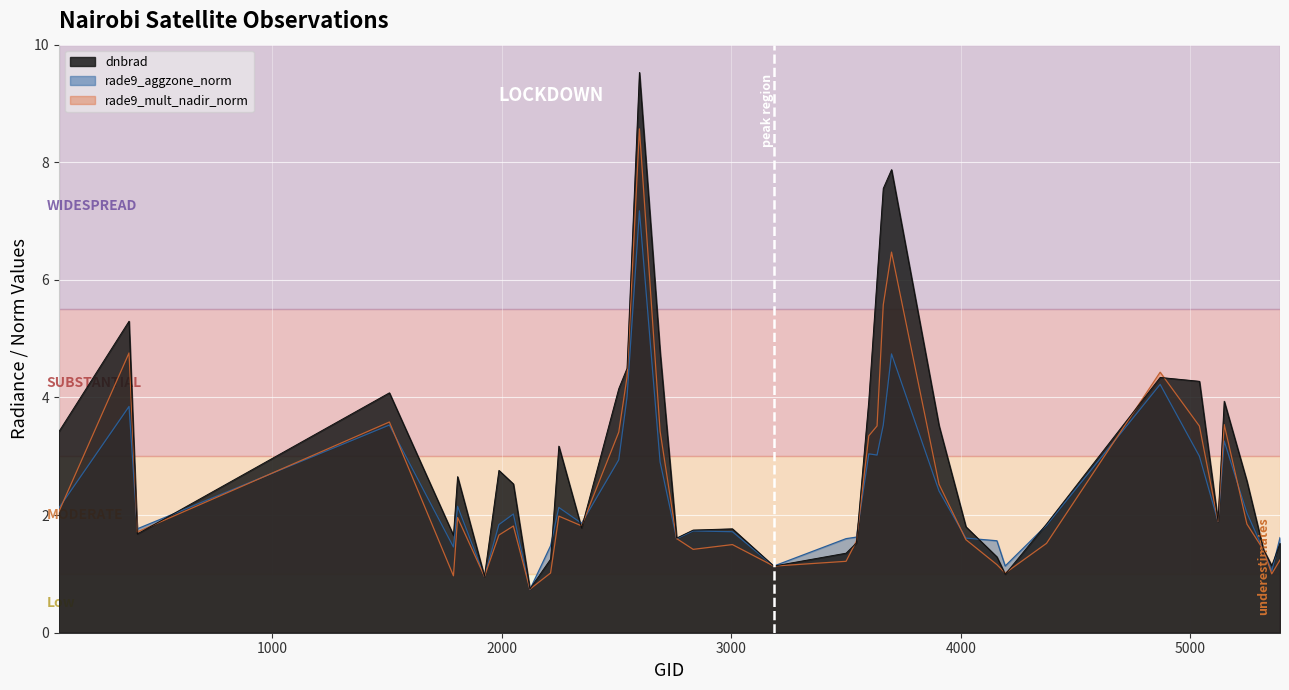

How many interior local peaks does the rade9_mult_nadir_norm series have?

10